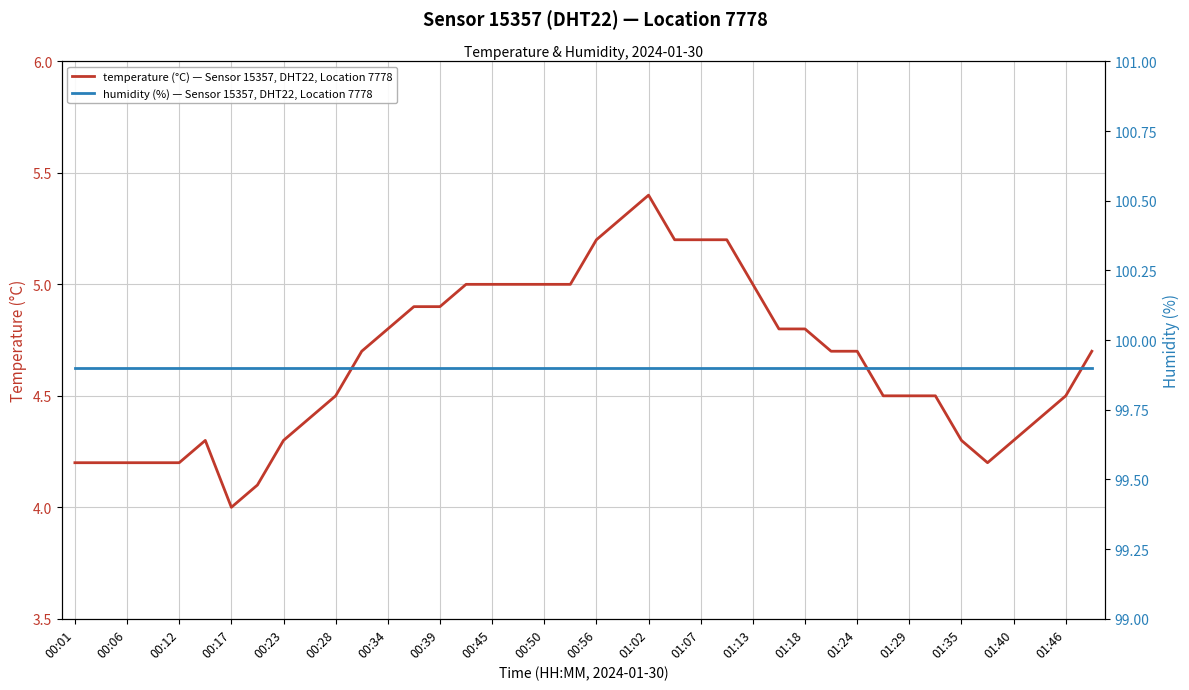

True or false: temperature (°C) — Sensor 15357, DHT22, Location 7778 and humidity (%) — Sensor 15357, DHT22, Location 7778 intersect in this chart.

False